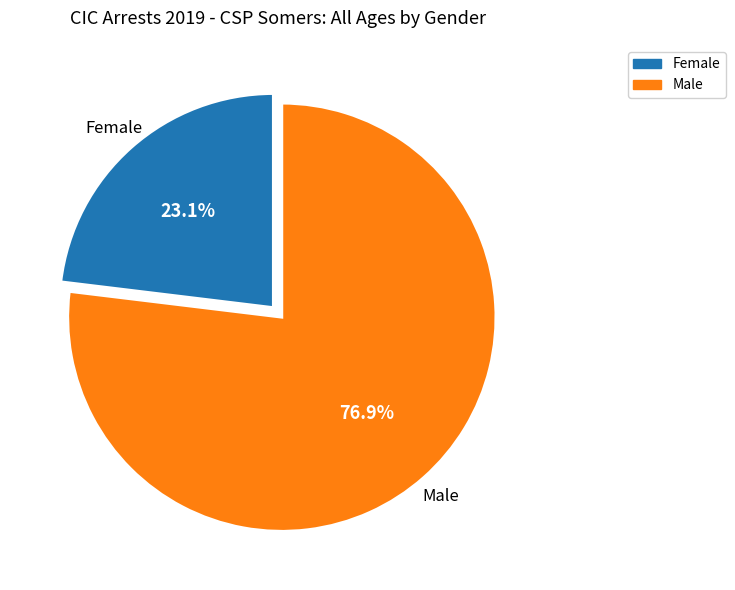

To the nearest percent, what is the difference between the Female and Male slice percentages?

54%